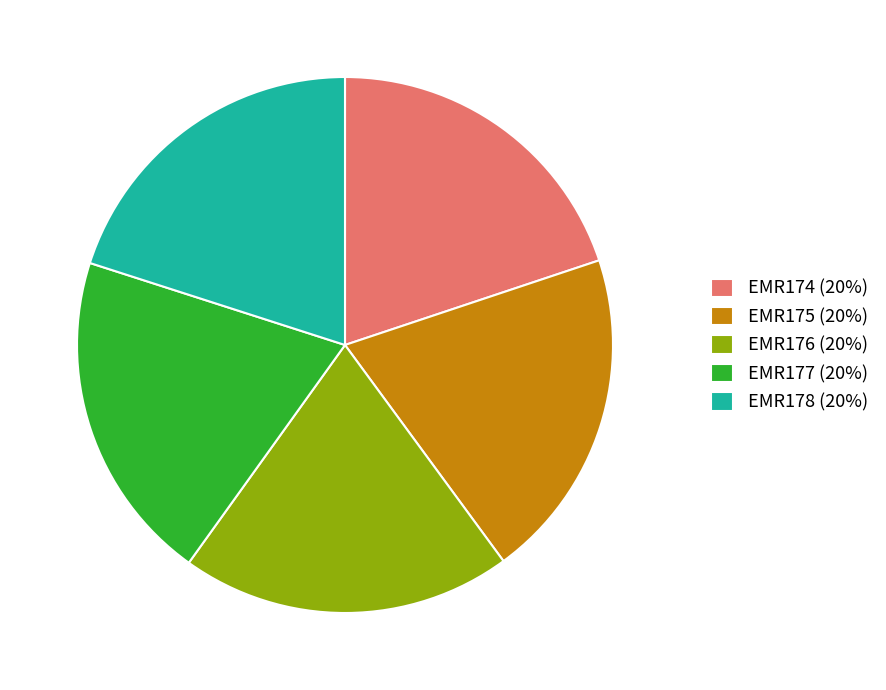

Does EMR178 account for over 50% of the chart?

No